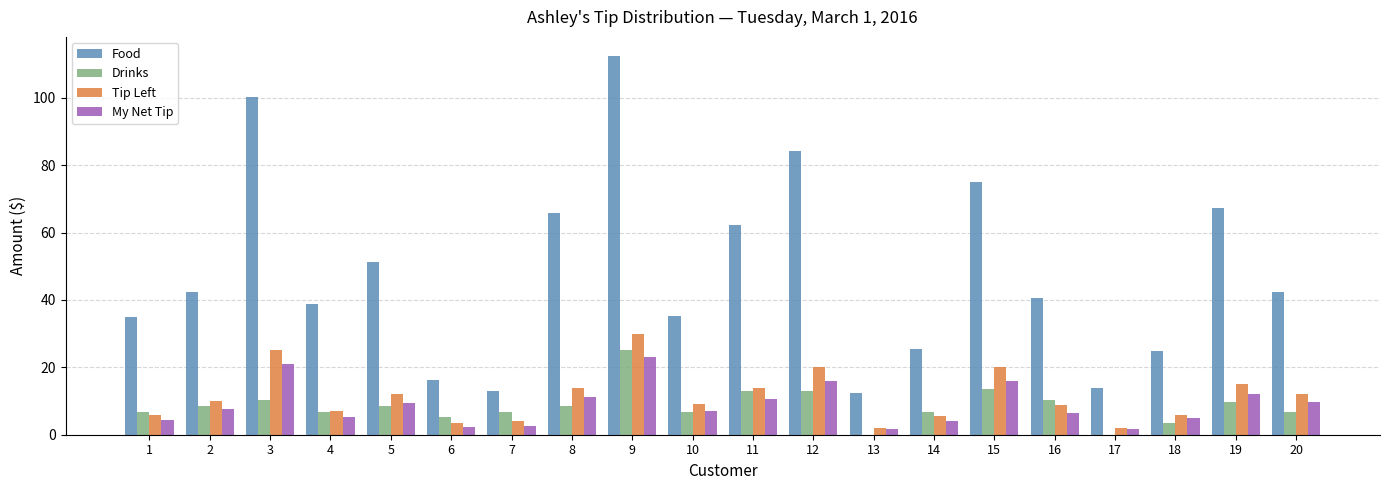

Count the number of data series in this chart.

4